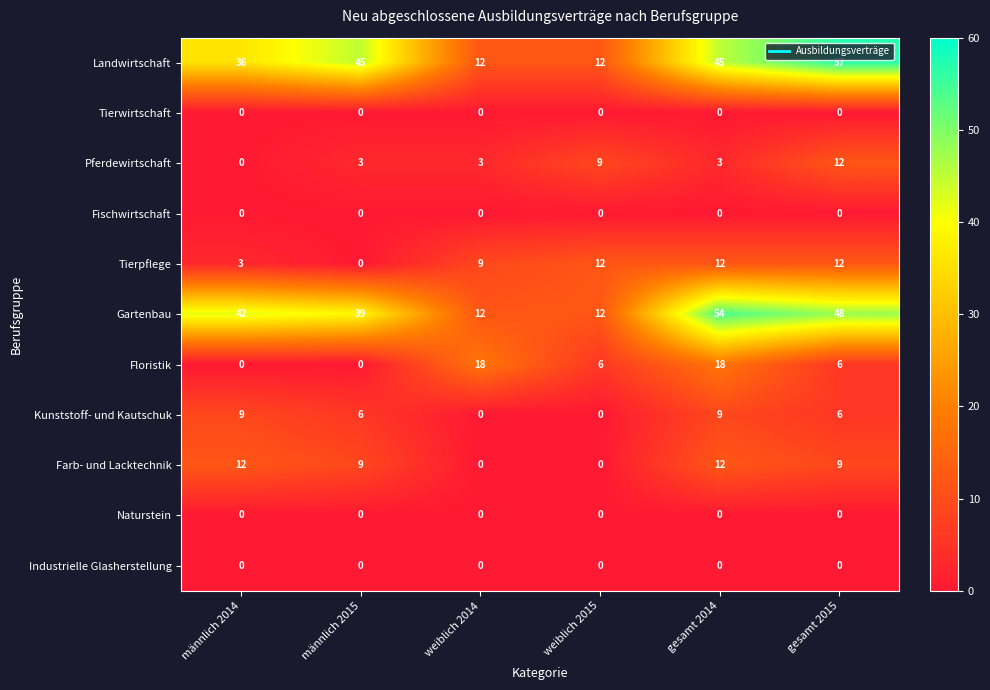

What is the total value across all series at gesamt 2014?

153